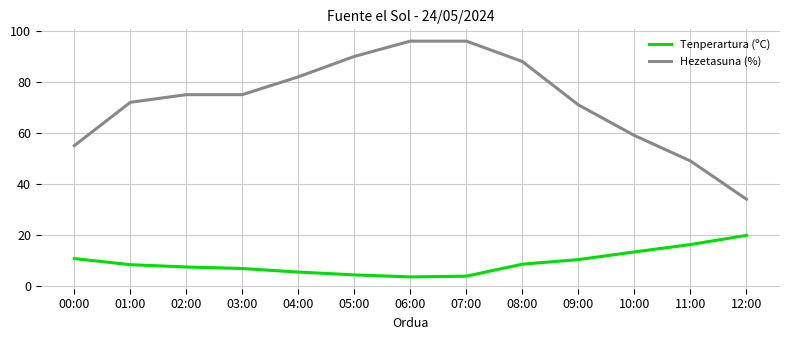

Which series has the largest total across all categories?

Hezetasuna (%)